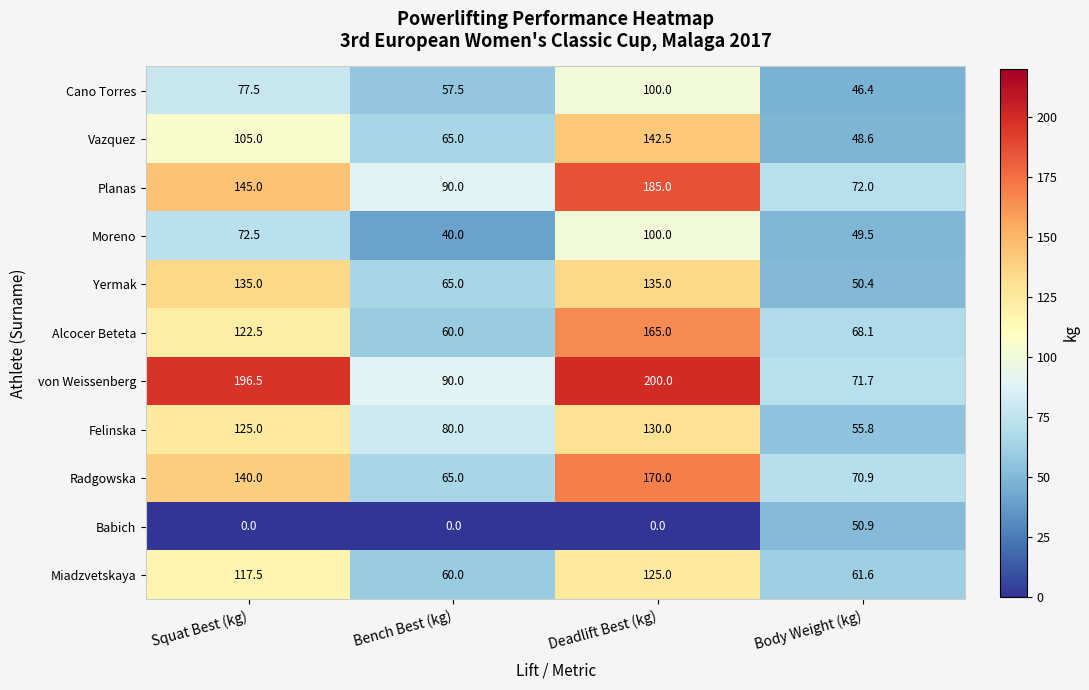

True or false: von Weissenberg has a value of 275.5 at Deadlift Best (kg).

False